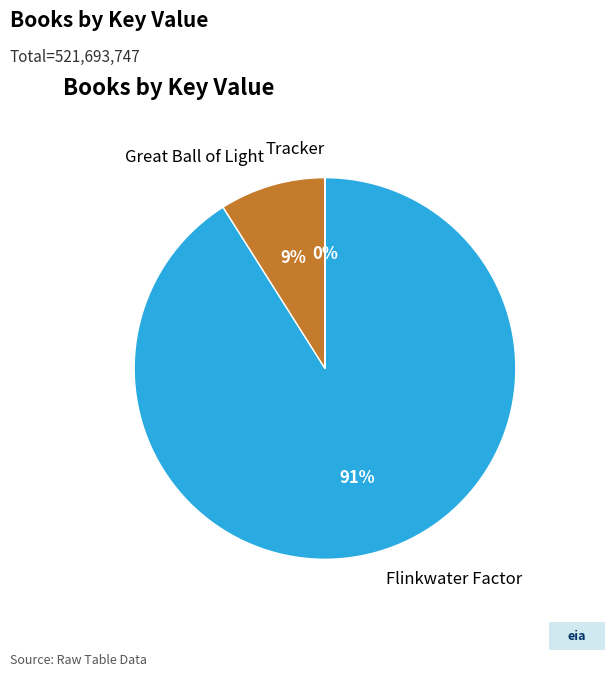

Is it true that Great Ball of Light is 9% of the pie?

True